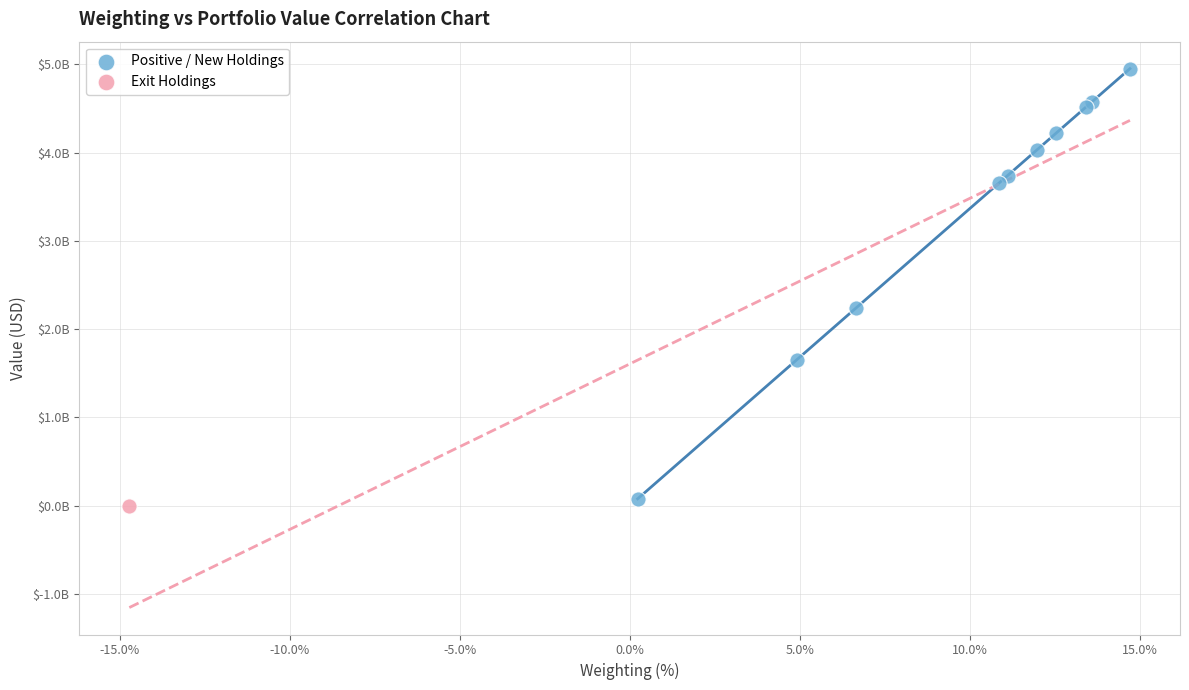

What are all the series names shown in the legend?

Positive / New Holdings, Exit Holdings